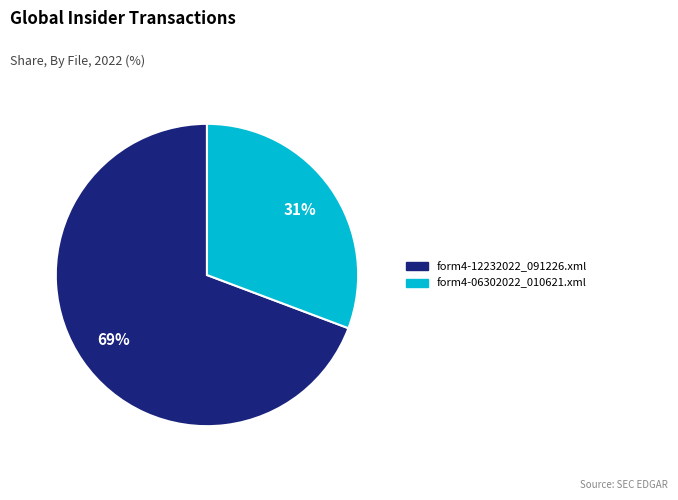

To the nearest percent, what is the average slice percentage?

50%